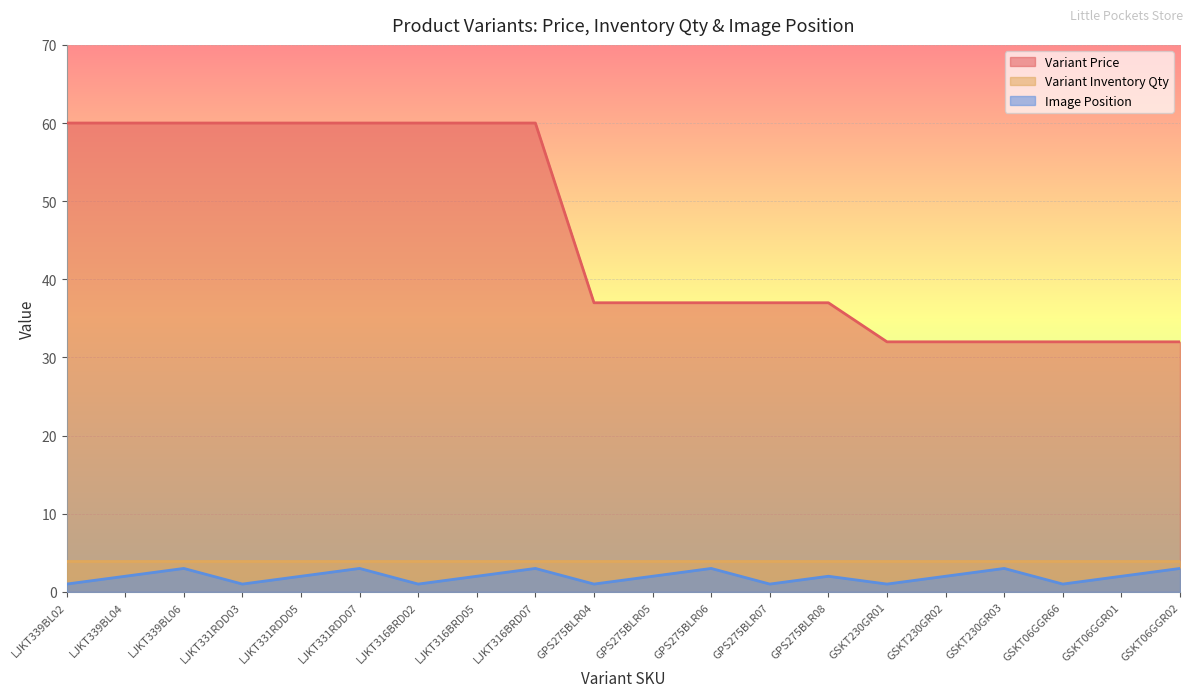

What is the label of the 8th point from the left?

LJKT316BRD05